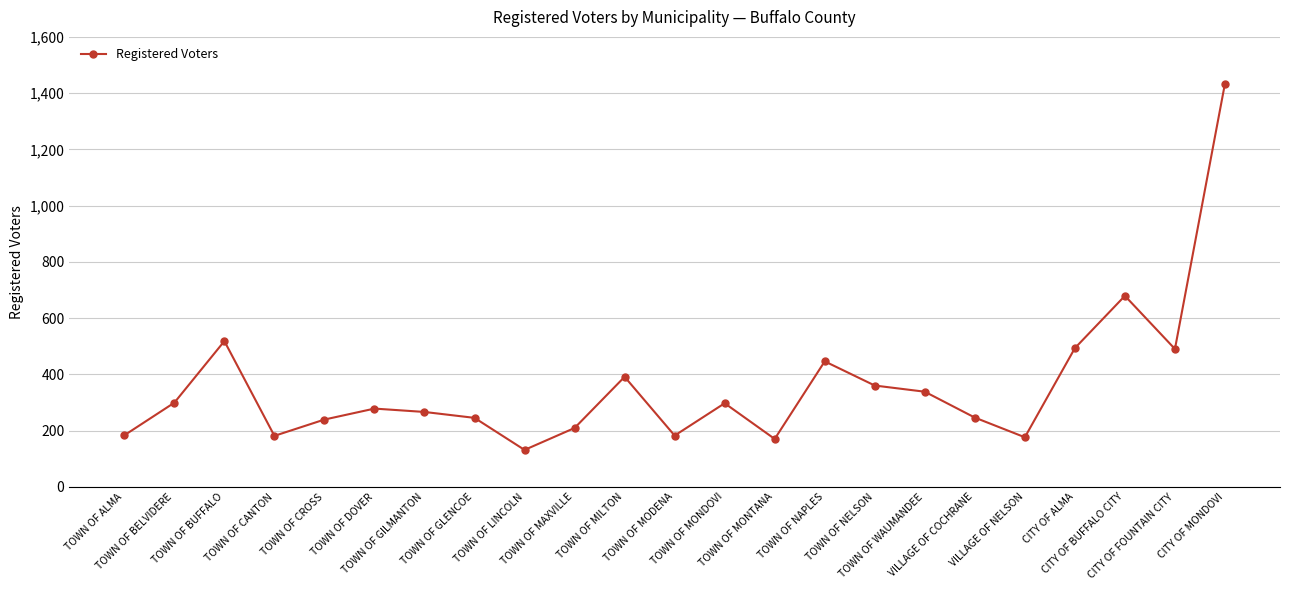

What position from the right is TOWN OF CANTON?

20